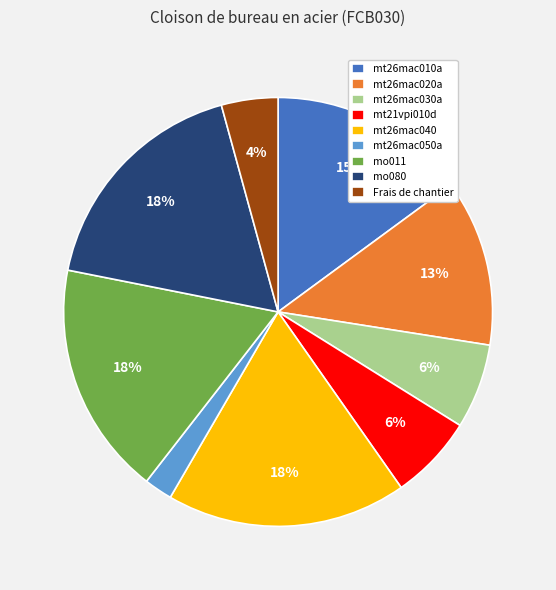

Is mt26mac050a the majority of the pie?

No